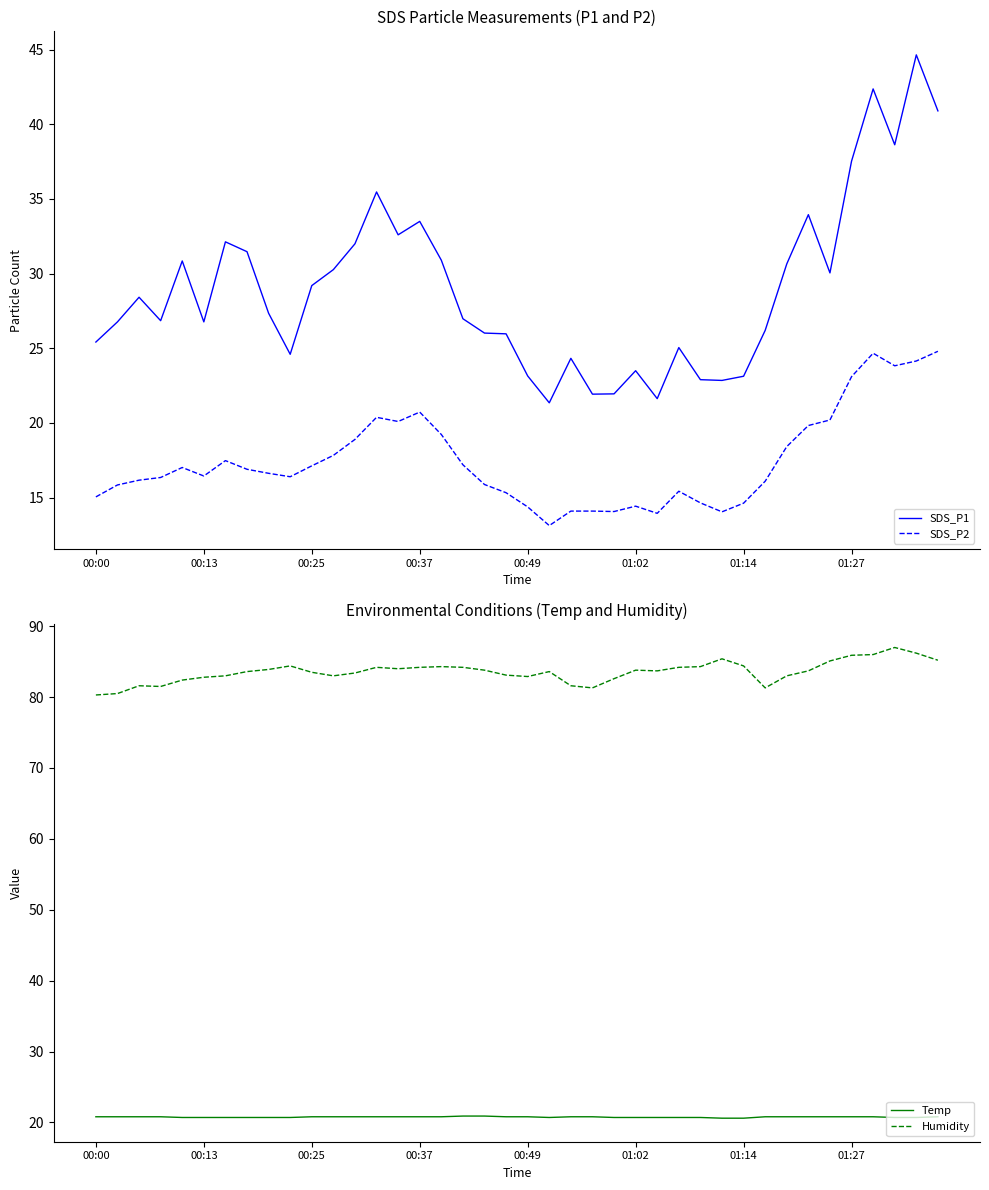

What is the approximate value of SDS_P1 at 01:14?

23.1